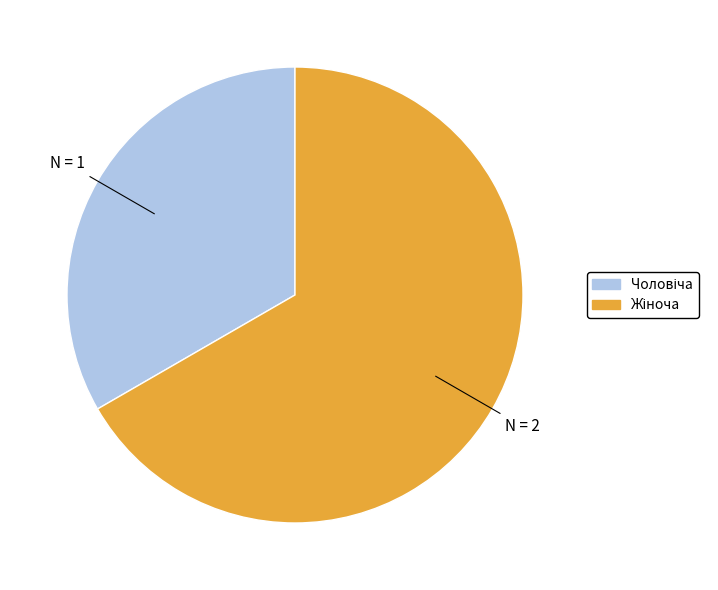

Does any single category account for the majority?

Yes